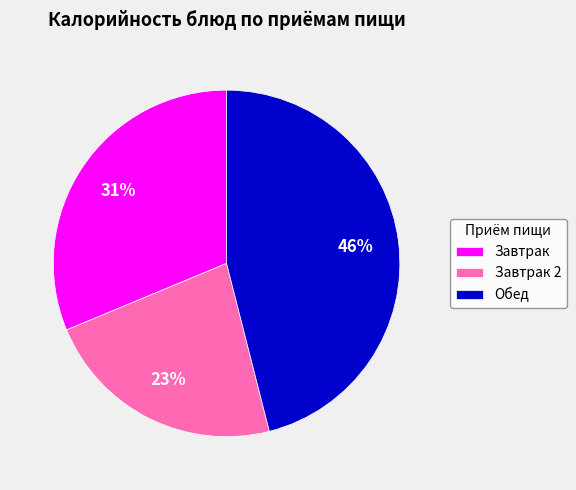

How many segments does this pie chart have?

3